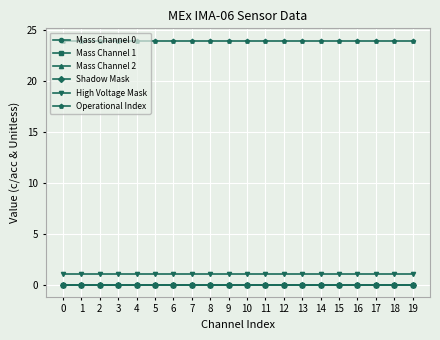

Reading left to right, list all the values displayed in this chart.

Mass Channel 0: 0=0	1=0	2=0	3=0	4=0	5=0	6=0	7=0	8=0	9=0	10=0	11=0	12=0	13=0	14=0	15=0	16=0	17=0	18=0	19=0
Mass Channel 1: 0=0	1=0	2=0	3=0	4=0	5=0	6=0	7=0	8=0	9=0	10=0	11=0	12=0	13=0	14=0	15=0	16=0	17=0	18=0	19=0
Mass Channel 2: 0=0	1=0	2=0	3=0	4=0	5=0	6=0	7=0	8=0	9=0	10=0	11=0	12=0	13=0	14=0	15=0	16=0	17=0	18=0	19=0
Shadow Mask: 0=0	1=0	2=0	3=0	4=0	5=0	6=0	7=0	8=0	9=0	10=0	11=0	12=0	13=0	14=0	15=0	16=0	17=0	18=0	19=0
High Voltage Mask: 0=1	1=1	2=1	3=1	4=1	5=1	6=1	7=1	8=1	9=1	10=1	11=1	12=1	13=1	14=1	15=1	16=1	17=1	18=1	19=1
Operational Index: 0=24	1=24	2=24	3=24	4=24	5=24	6=24	7=24	8=24	9=24	10=24	11=24	12=24	13=24	14=24	15=24	16=24	17=24	18=24	19=24